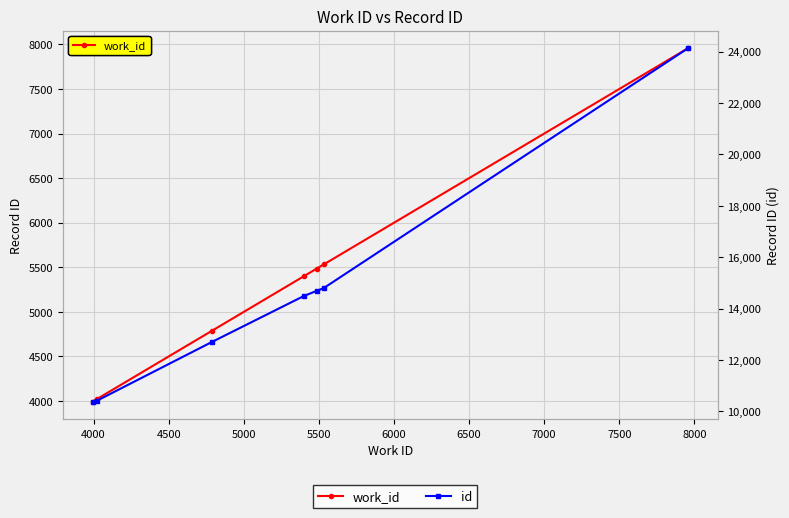

True or false: id has more than 0 interior local peaks.

False